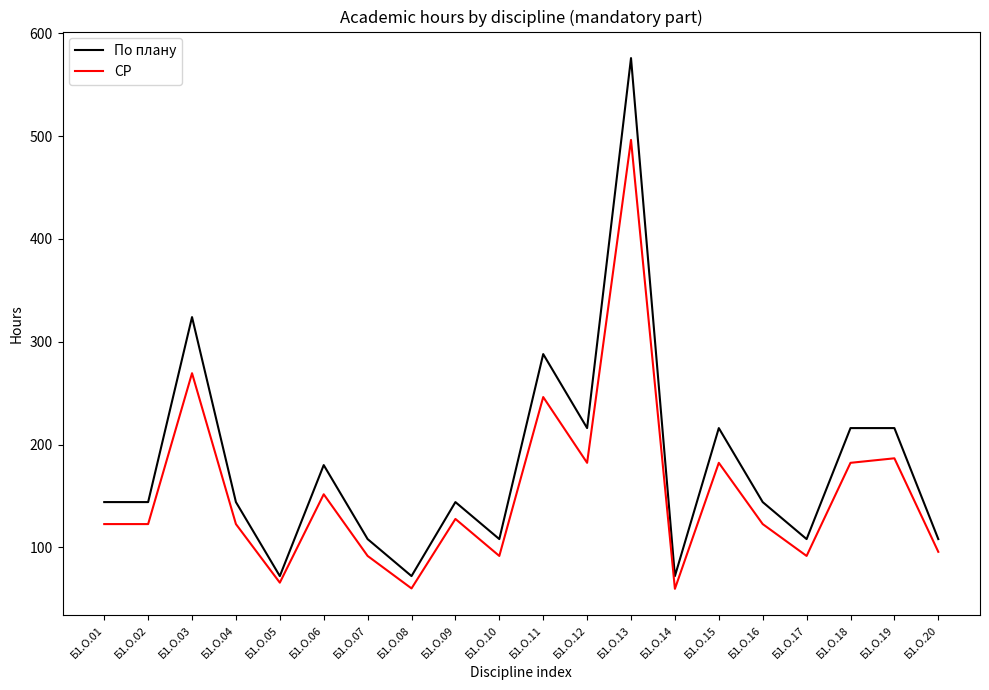

What is the lowest value of the СР series?

59.6